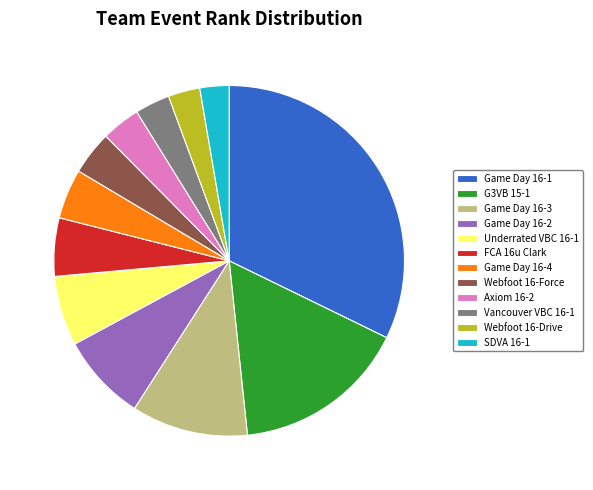

Which slice is the largest?

Game Day 16-1